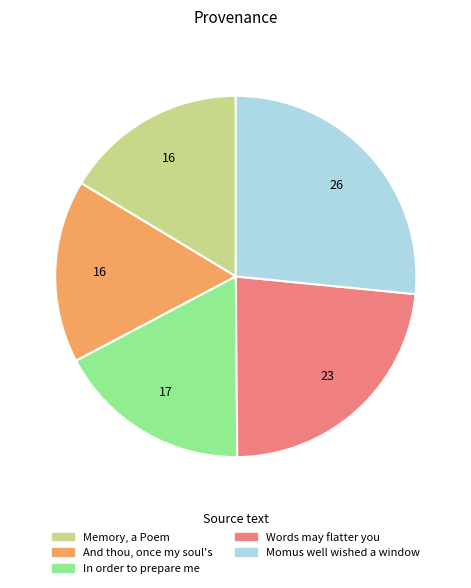

Combined, do Words may flatter you and In order to prepare me account for over 50%?

No